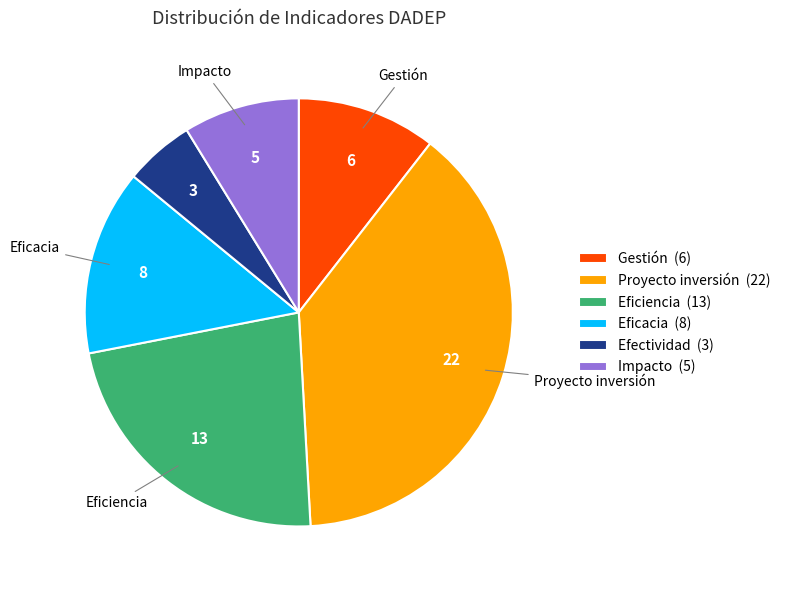

Do Efectividad (3) and Gestión (6) together represent more than half of the pie?

No